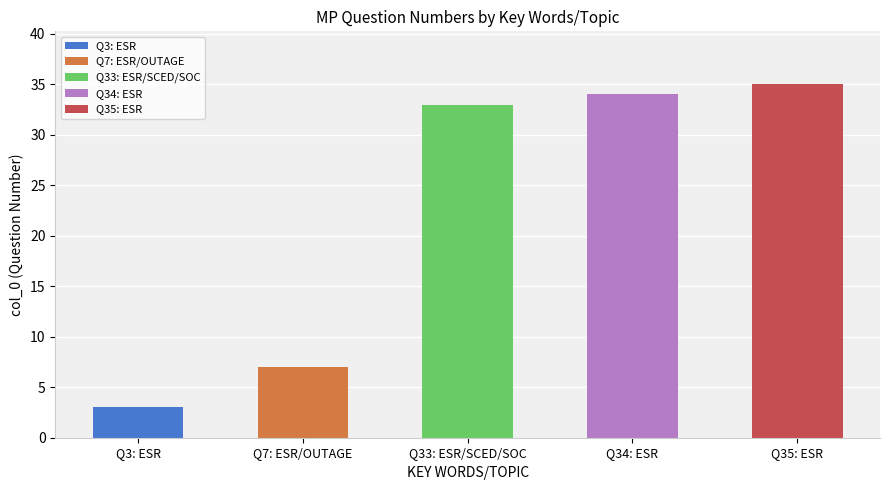

Approximately how many times larger is the value at ESR compared to ESR, SCED, SOC?

1.1